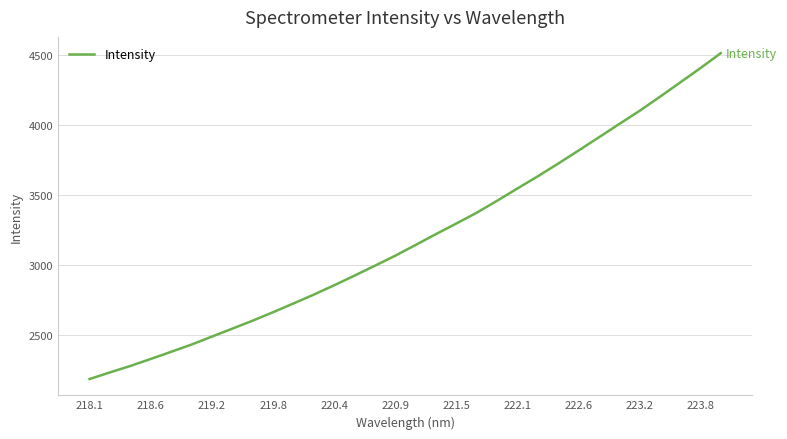

Does the chart have visible grid lines?

Yes